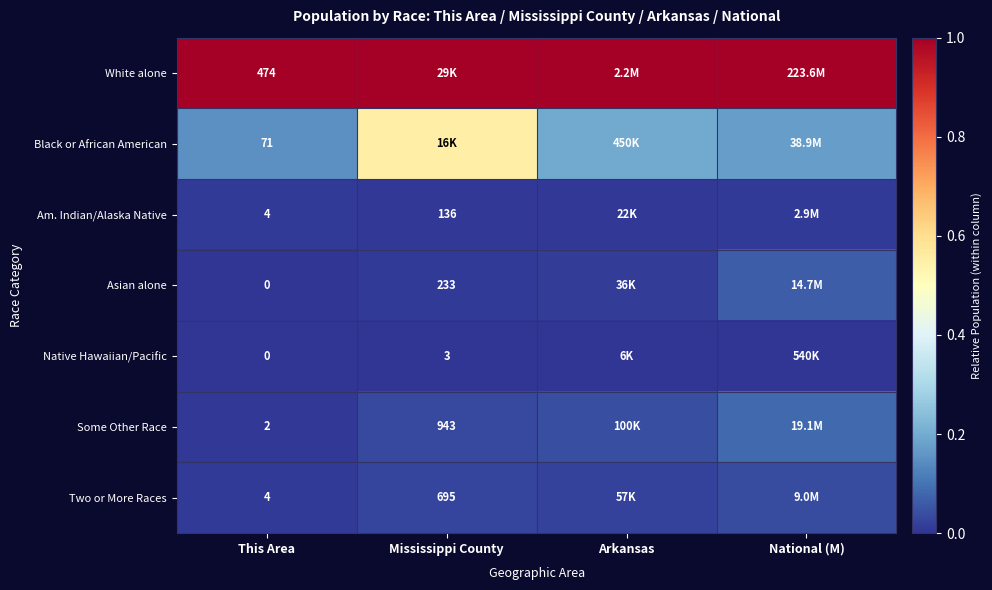

Is the value of Native Hawaiian/Pacific at This Area greater than the value of Two or More Races at This Area?

No